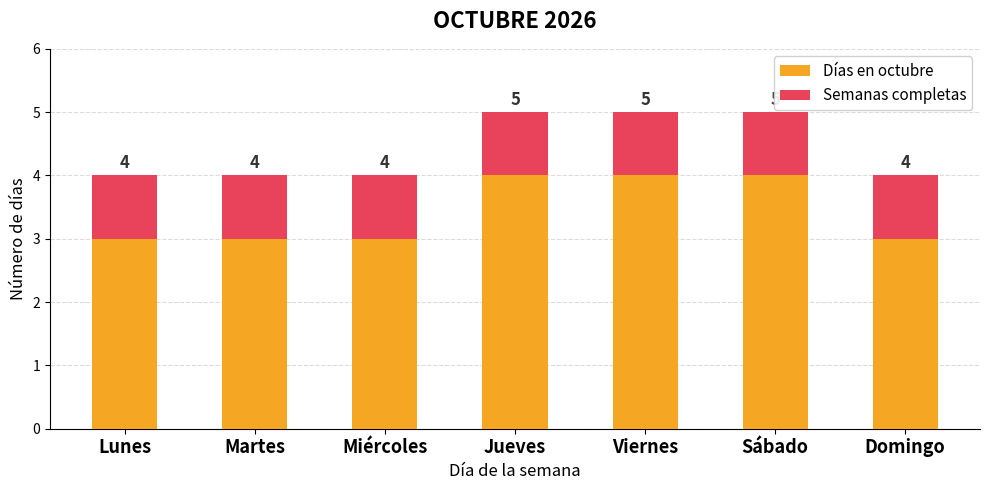

How many bars are there in each group?

2